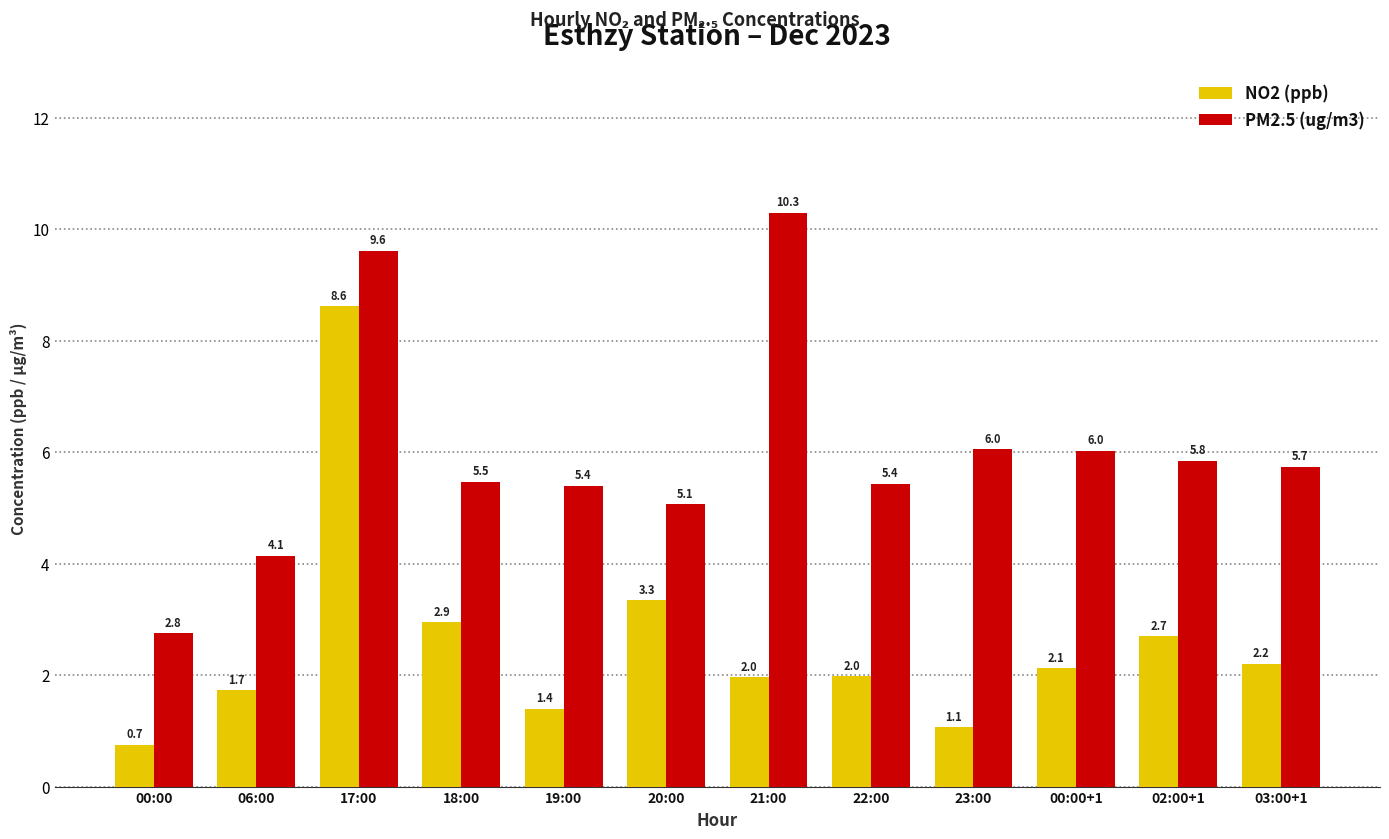

What is the total value across all series at 03:00+1?

7.9